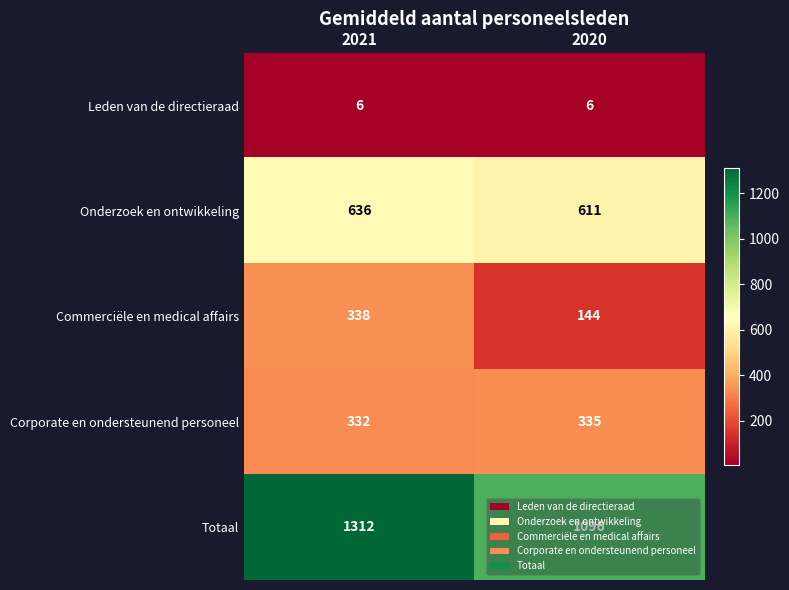

True or false: Totaal has a value of 1312 at 2021.

True